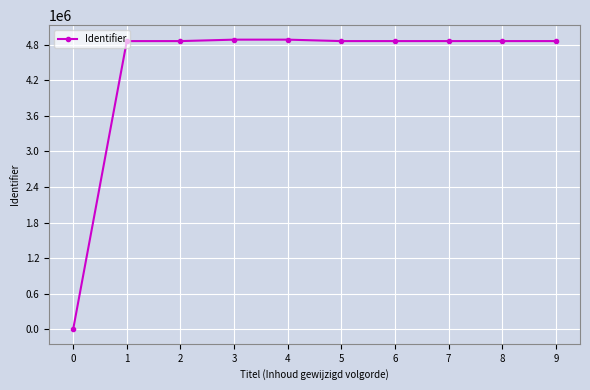

How many lines are shown in the chart?

1